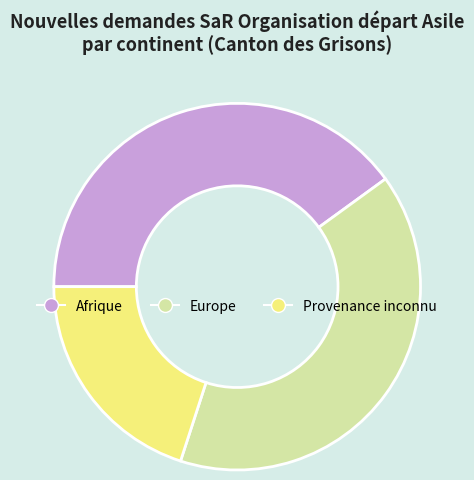

Do Europe and Provenance inconnu together represent more than half of the pie?

Yes